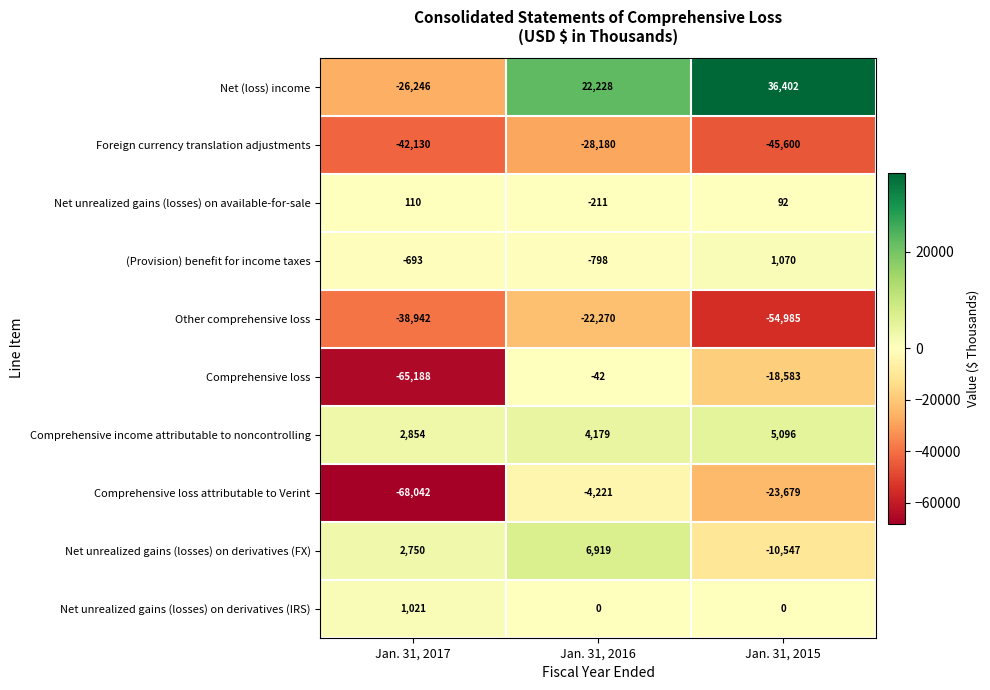

Reading left to right, transcribe all the data shown in this chart.

Net (loss) income: Jan. 31, 2017=-26246	Jan. 31, 2016=22228	Jan. 31, 2015=36402
Foreign currency translation adjustments: Jan. 31, 2017=-42130	Jan. 31, 2016=-28180	Jan. 31, 2015=-45600
Net unrealized gains (losses) on available-for-sale: Jan. 31, 2017=110	Jan. 31, 2016=-211	Jan. 31, 2015=92
(Provision) benefit for income taxes: Jan. 31, 2017=-693	Jan. 31, 2016=-798	Jan. 31, 2015=1070
Other comprehensive loss: Jan. 31, 2017=-38942	Jan. 31, 2016=-22270	Jan. 31, 2015=-54985
Comprehensive loss: Jan. 31, 2017=-65188	Jan. 31, 2016=-42	Jan. 31, 2015=-18583
Comprehensive income attributable to noncontrolling: Jan. 31, 2017=2854	Jan. 31, 2016=4179	Jan. 31, 2015=5096
Comprehensive loss attributable to Verint: Jan. 31, 2017=-68042	Jan. 31, 2016=-4221	Jan. 31, 2015=-23679
Net unrealized gains (losses) on derivatives (FX): Jan. 31, 2017=2750	Jan. 31, 2016=6919	Jan. 31, 2015=-10547
Net unrealized gains (losses) on derivatives (IRS): Jan. 31, 2017=1021	Jan. 31, 2016=0	Jan. 31, 2015=0